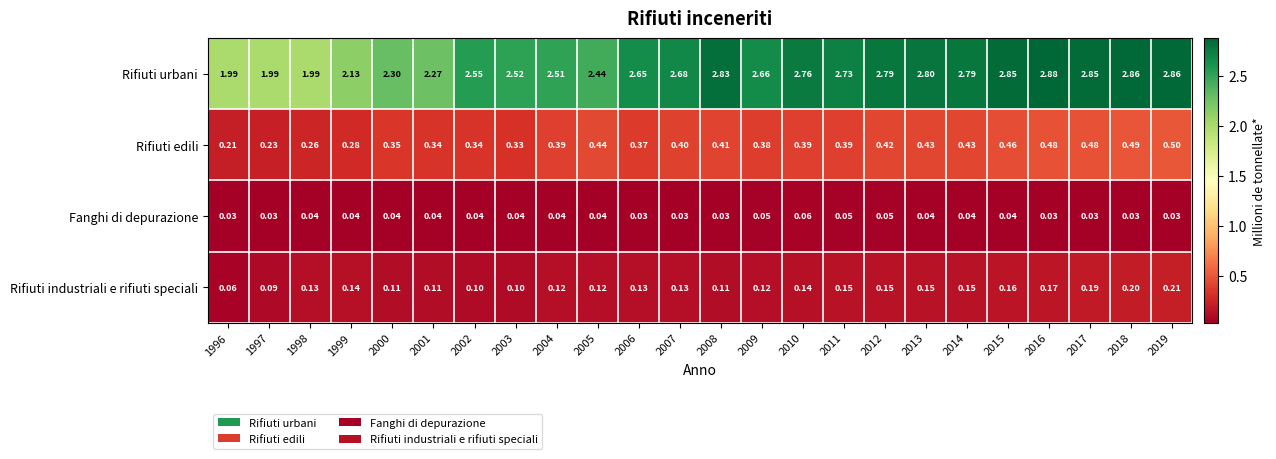

Which series has the largest total across all categories?

Rifiuti urbani